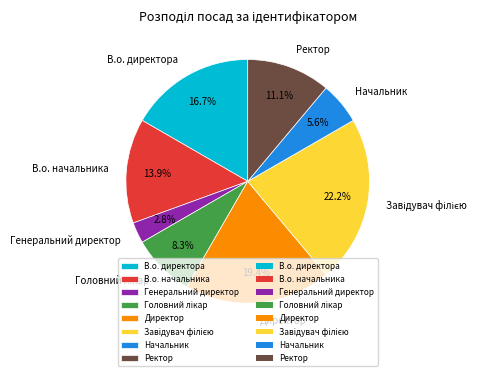

Which category has the smallest portion of the pie?

Генеральний директор